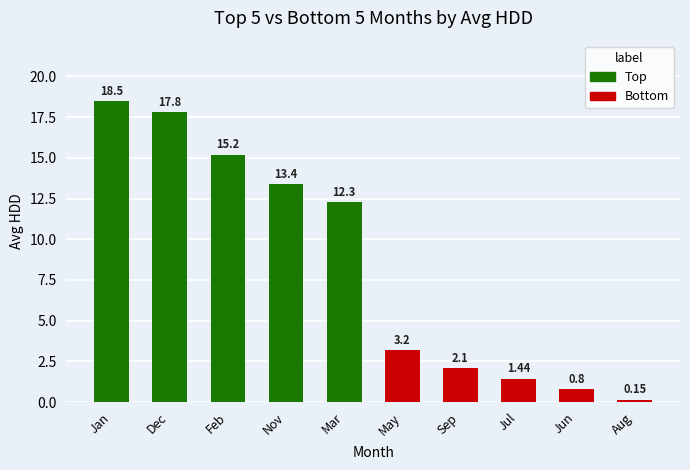

Rank the categories by value from highest to lowest.

Jan, Dec, Feb, Nov, Mar, May, Sep, Jul, Jun, Aug